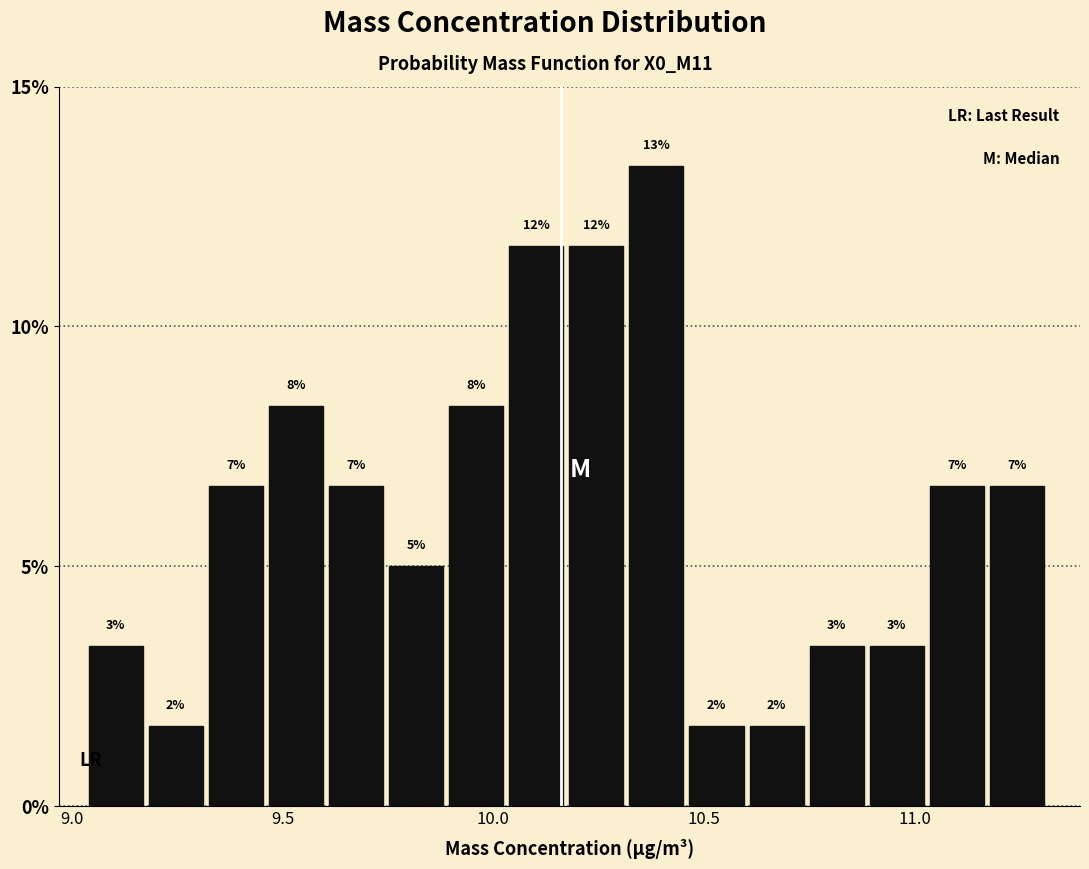

Read against the x-axis, roughly where is the centre of the tallest bar?

10.40